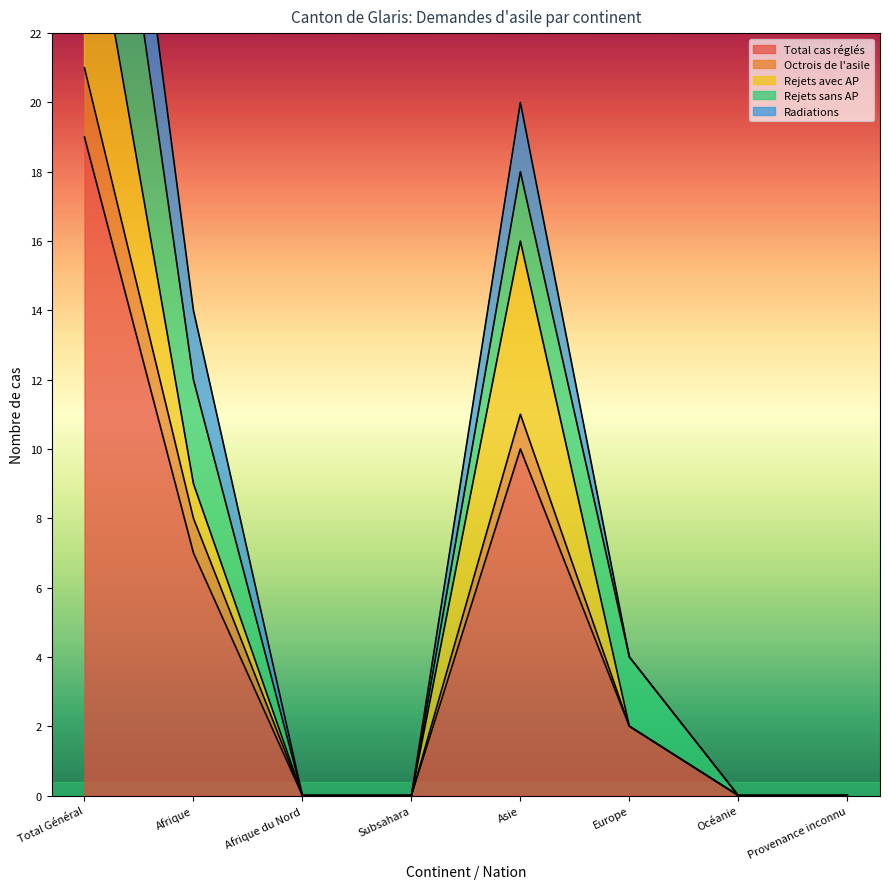

True or false: Radiations and Total cas réglés intersect in this chart.

False